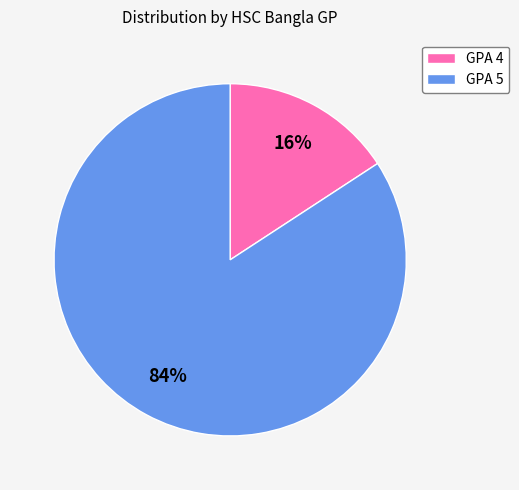

What is the smallest slice in the pie chart?

GPA 4